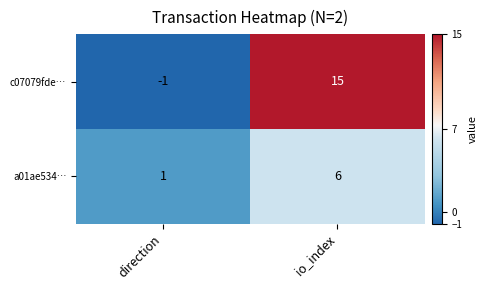

Is it true that a01ae534… equals 9 at io_index?

False